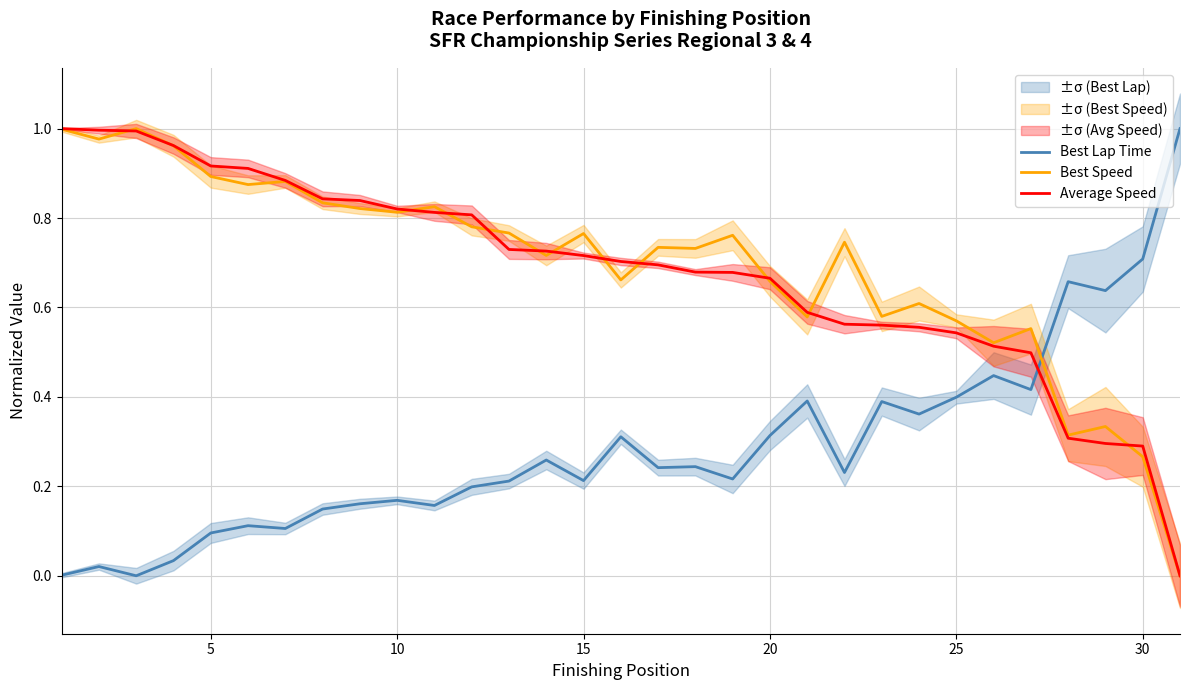

After their last crossing, which series has the higher values: Best Lap Time or Average Speed?

Best Lap Time